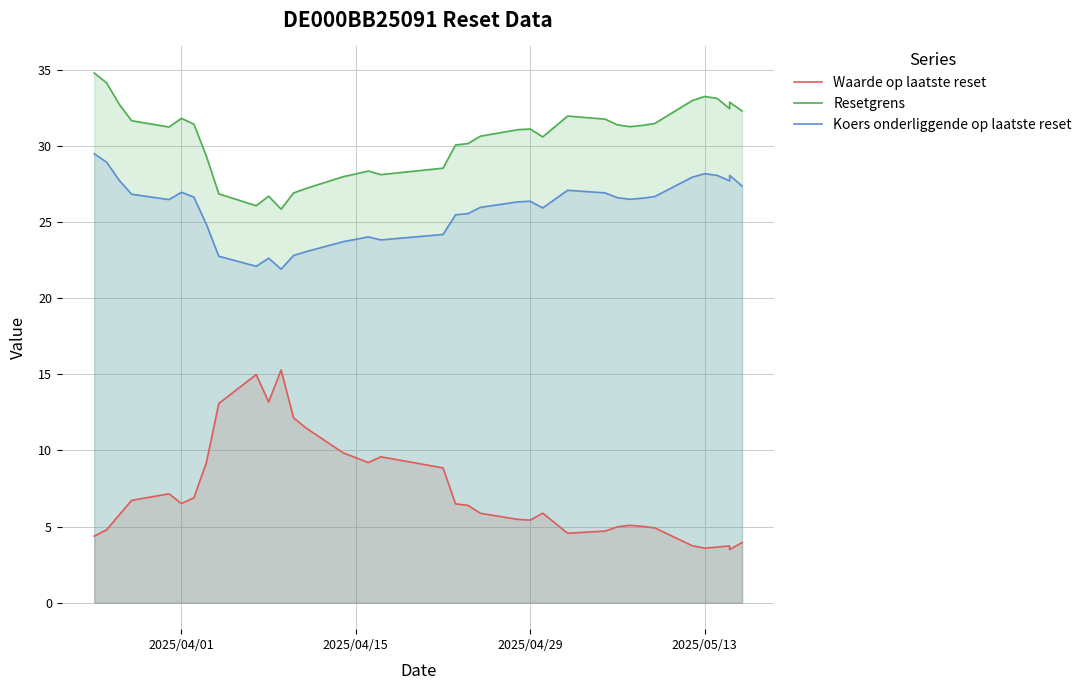

What is the value of the Resetgrens point at the 12th from the left?

25.8